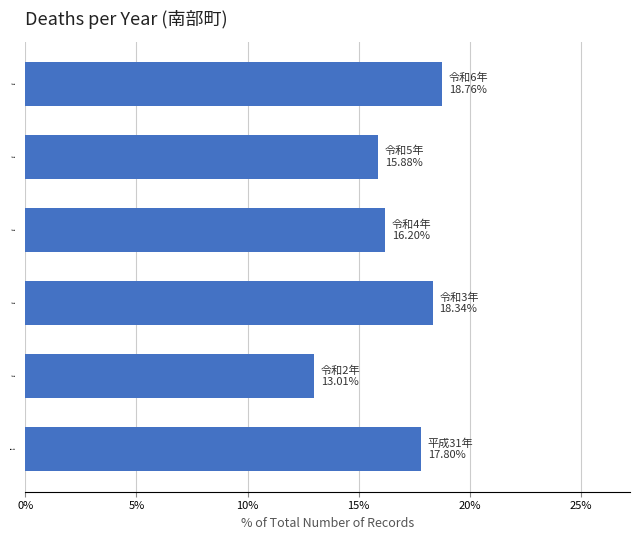

Approximately how many times larger is the value at 令和6年 compared to 令和2年?

1.4